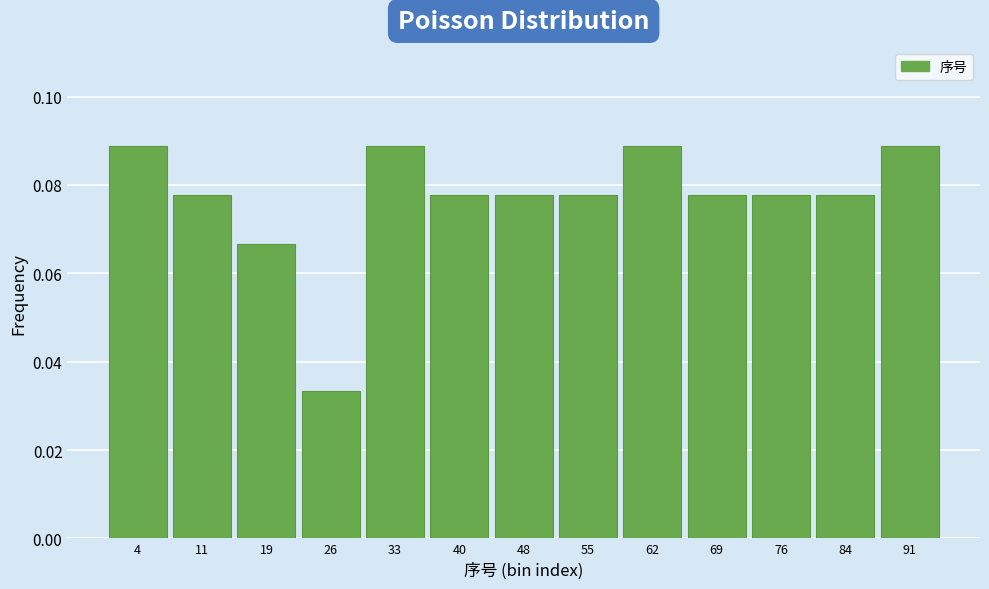

How tall is the bar that spans 52 to 59 on the x-axis? Neither the bar edges nor the heights are printed on the chart, so give them approximately, as read against the axes.

0.078